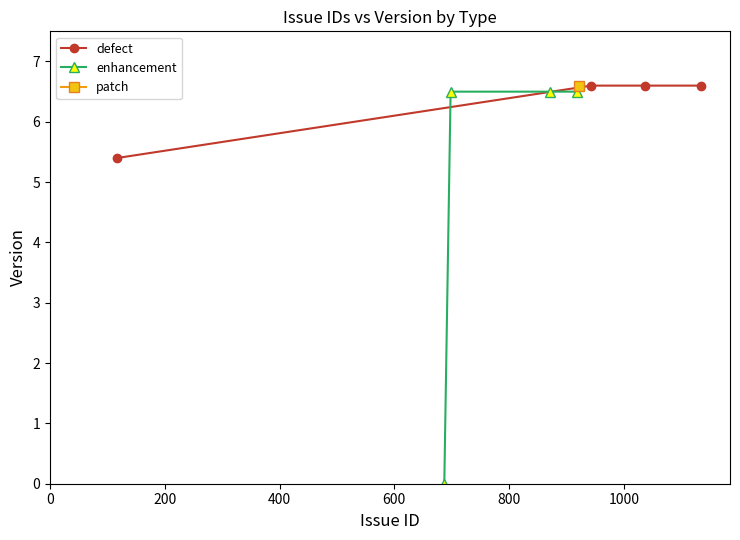

What is the sum of all enhancement values?

19.5